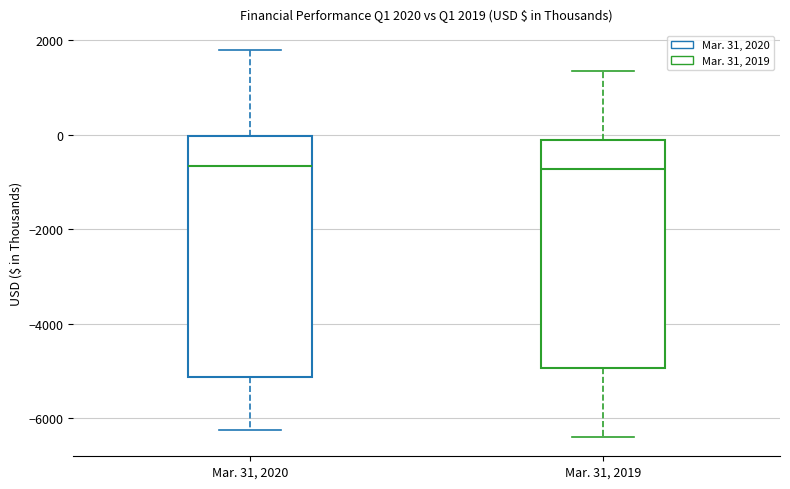

Which box is the tallest, from its lower edge to its upper edge?

Mar. 31, 2020